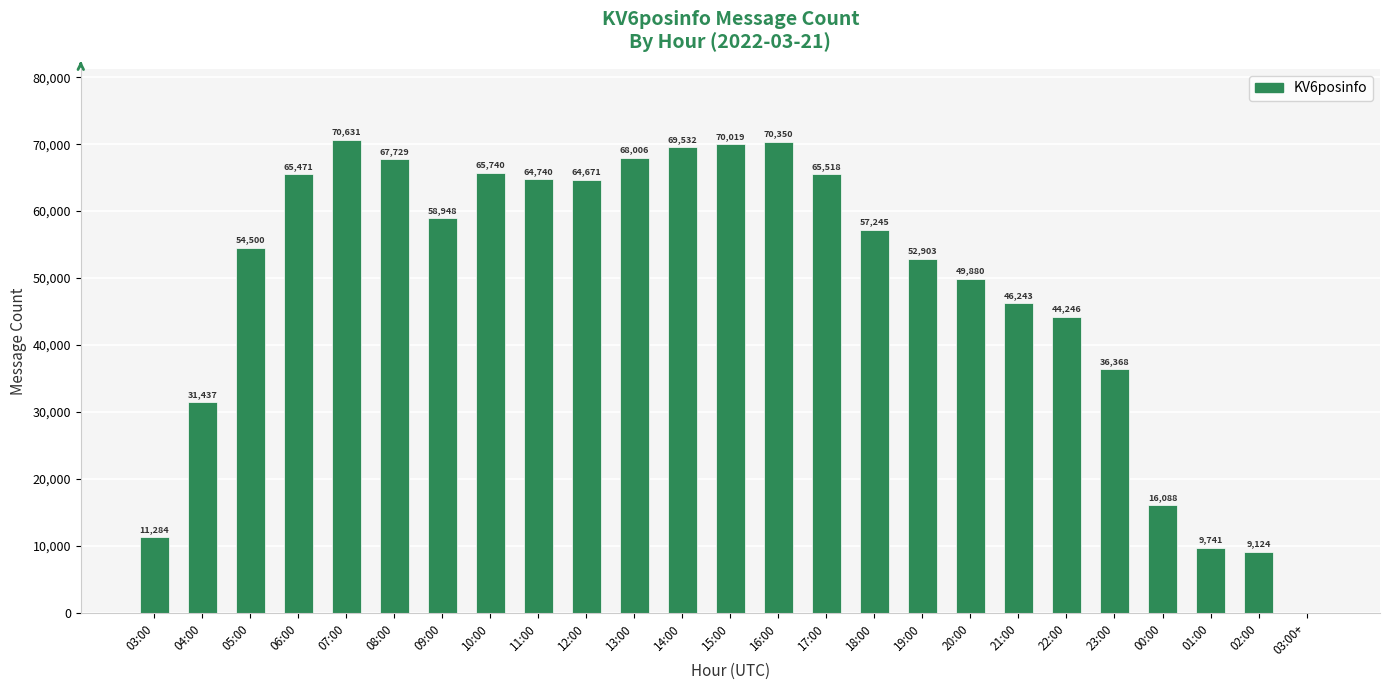

The value at 09:00 is 35265. True or false?

False